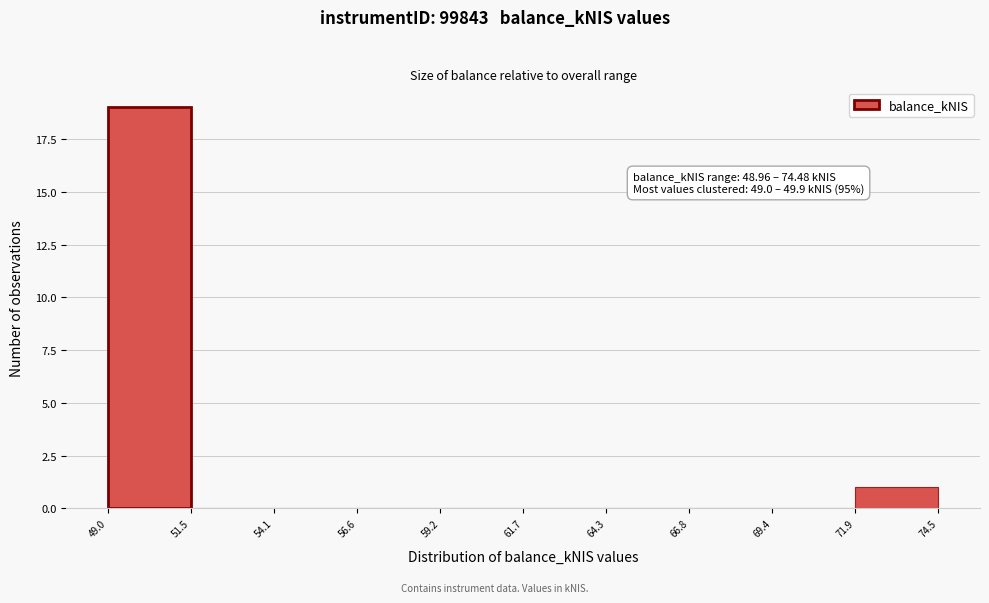

Which range on the x-axis has the tallest bar?

49.0 to 51.5